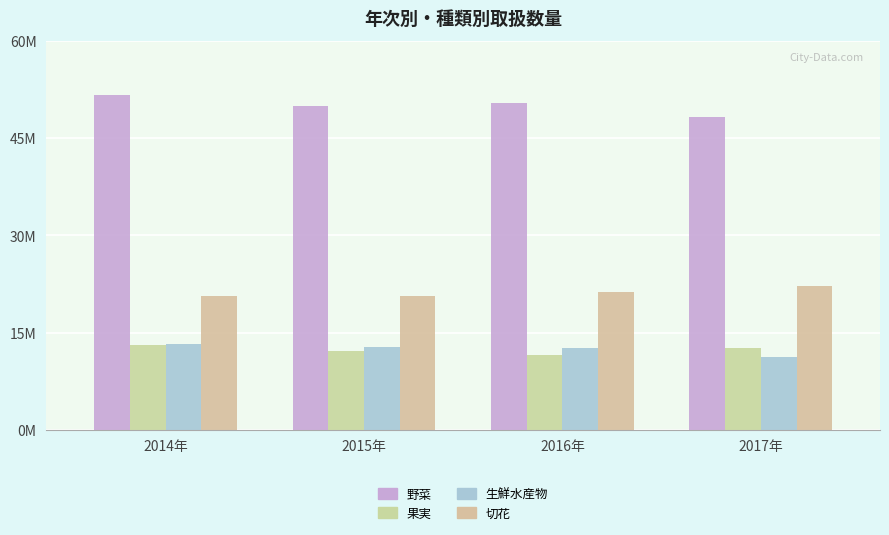

List the series in order of their peak value, lowest first.

果実, 生鮮水産物, 切花, 野菜